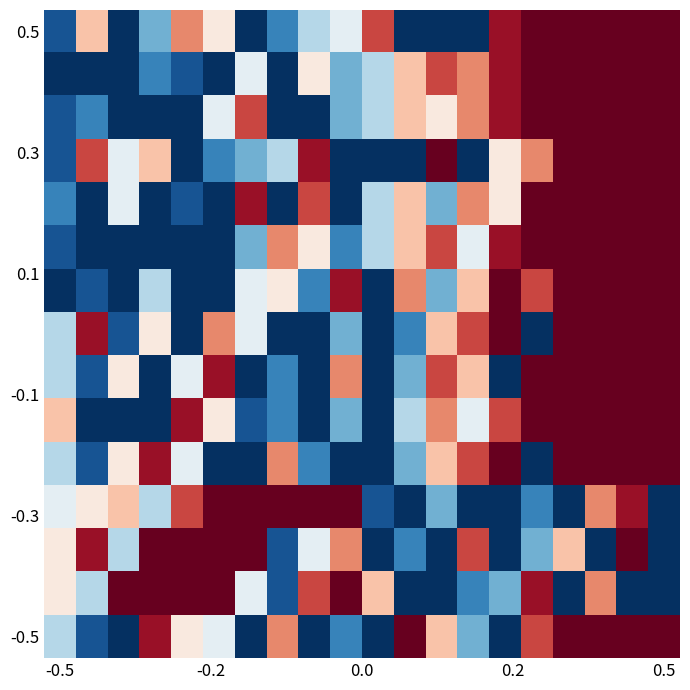

Count the number of data series in this chart.

15